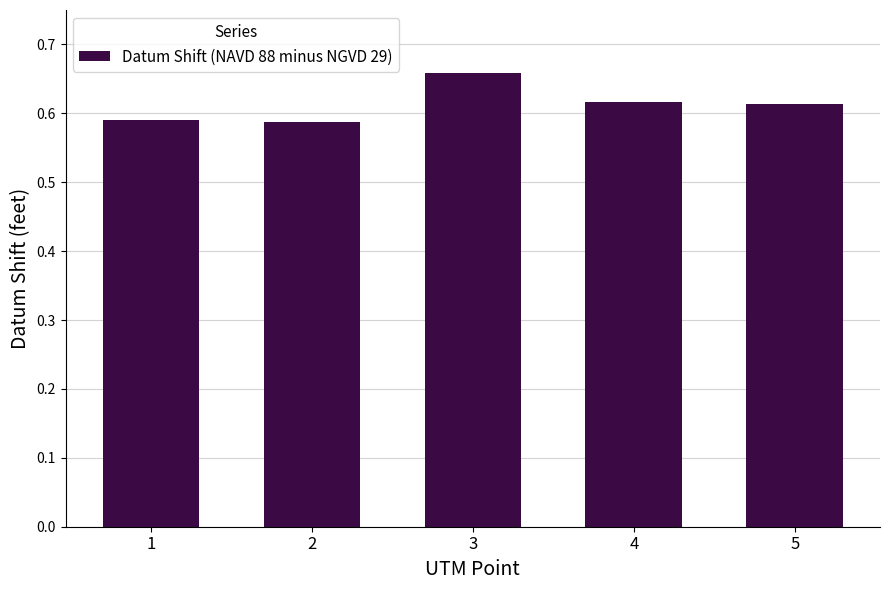

Which category has the highest value across all series?

3